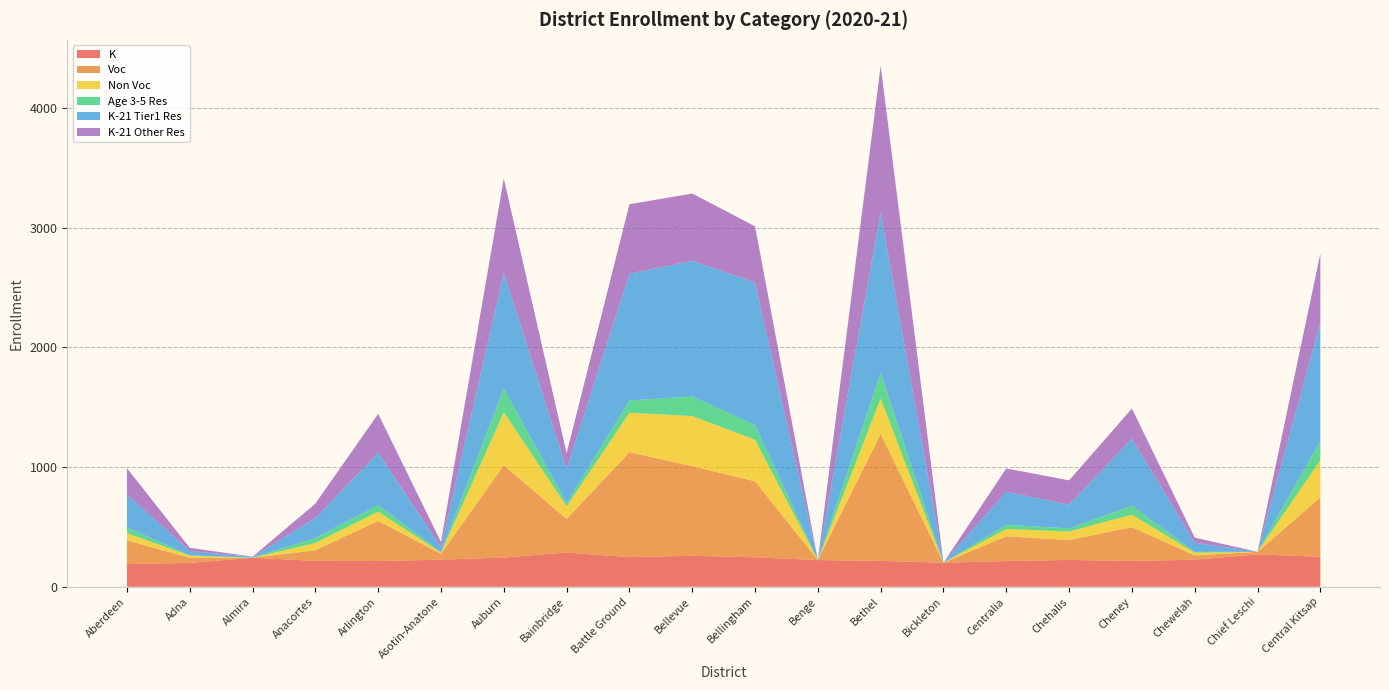

Reading right to left, list all the values displayed in this chart.

K: Central Kitsap=249.9	Chief Leschi=270.9	Chewelah=225.8	Cheney=216.1	Chehalis=224.1	Centralia=214.5	Bickleton=201.0	Bethel=216.3	Benge=222.9	Bellingham=245.7	Bellevue=258.8	Battle Ground=247.4	Bainbridge=285.8	Auburn=244.2	Asotin-Anatone=226.6	Arlington=214.6	Anacortes=216.1	Almira=241.9	Adna=199.5	Aberdeen=189.3
Voc: Central Kitsap=496.6	Chief Leschi=20.2	Chewelah=36.5	Cheney=281.9	Chehalis=166.4	Centralia=207.2	Bickleton=0.0	Bethel=1059.3	Benge=0.0	Bellingham=635.5	Bellevue=748.2	Battle Ground=876.5	Bainbridge=280.4	Auburn=770.7	Asotin-Anatone=48.3	Arlington=335.5	Anacortes=88.8	Almira=0.0	Adna=41.5	Aberdeen=199.0
Non Voc: Central Kitsap=309.7	Chief Leschi=0.9	Chewelah=22.0	Cheney=104.2	Chehalis=70.5	Centralia=60.9	Bickleton=0.0	Bethel=297.8	Benge=0.0	Bellingham=347.3	Bellevue=419.7	Battle Ground=329.6	Bainbridge=105.0	Auburn=443.1	Asotin-Anatone=10.2	Arlington=77.6	Anacortes=60.4	Almira=0.0	Adna=18.7	Aberdeen=59.2
Age 3-5 Res: Central Kitsap=160.7	Chief Leschi=0.0	Chewelah=6.9	Cheney=75.0	Chehalis=26.2	Centralia=34.9	Bickleton=0.0	Bethel=212.3	Benge=0.0	Bellingham=121.9	Bellevue=162.8	Battle Ground=103.1	Bainbridge=27.4	Auburn=197.7	Asotin-Anatone=3.0	Arlington=55.7	Anacortes=42.0	Almira=1.2	Adna=2.4	Aberdeen=48.1
K-21 Tier1 Res: Central Kitsap=991.4	Chief Leschi=0.0	Chewelah=77.2	Cheney=559.4	Chehalis=197.7	Centralia=276.6	Bickleton=0.0	Bethel=1342.0	Benge=0.0	Bellingham=1191.0	Bellevue=1134.3	Battle Ground=1059.8	Bainbridge=284.1	Auburn=969.2	Asotin-Anatone=43.1	Arlington=435.3	Anacortes=167.6	Almira=6.6	Adna=36.7	Aberdeen=275.9
K-21 Other Res: Central Kitsap=575.6	Chief Leschi=0.0	Chewelah=41.9	Cheney=252.7	Chehalis=204.1	Centralia=194.6	Bickleton=0.0	Bethel=1224.9	Benge=0.0	Bellingham=470.7	Bellevue=562.1	Battle Ground=580.0	Bainbridge=132.3	Auburn=786.8	Asotin-Anatone=42.6	Arlington=326.1	Anacortes=119.7	Almira=1.2	Adna=26.3	Aberdeen=219.2